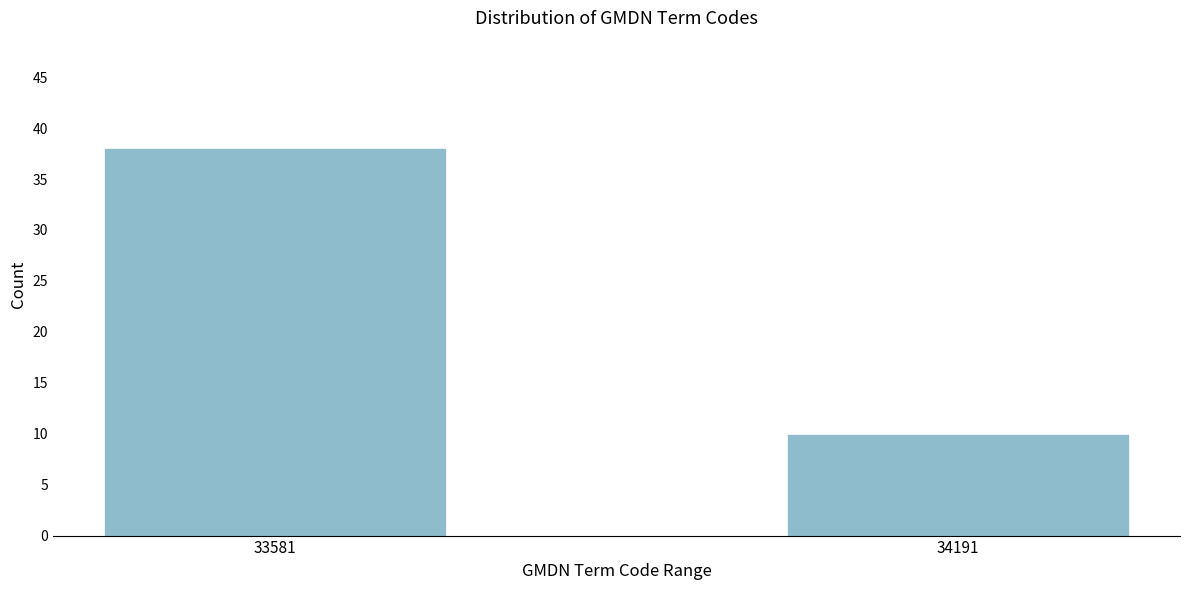

Reading left to right, transcribe all the data shown in this chart.

38	10